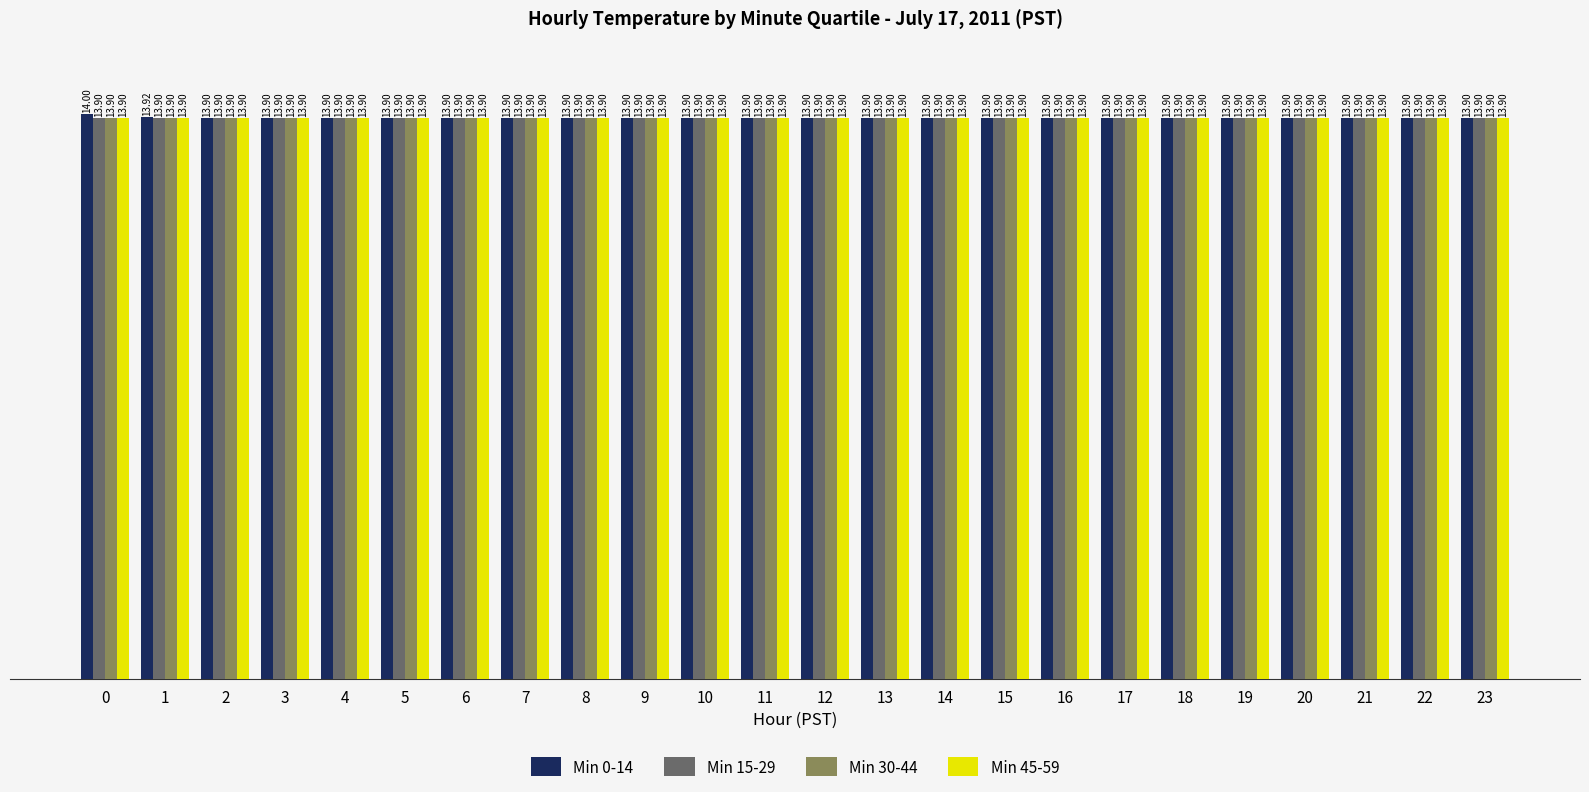

What is the sum of all Min 30-44 values?

333.6